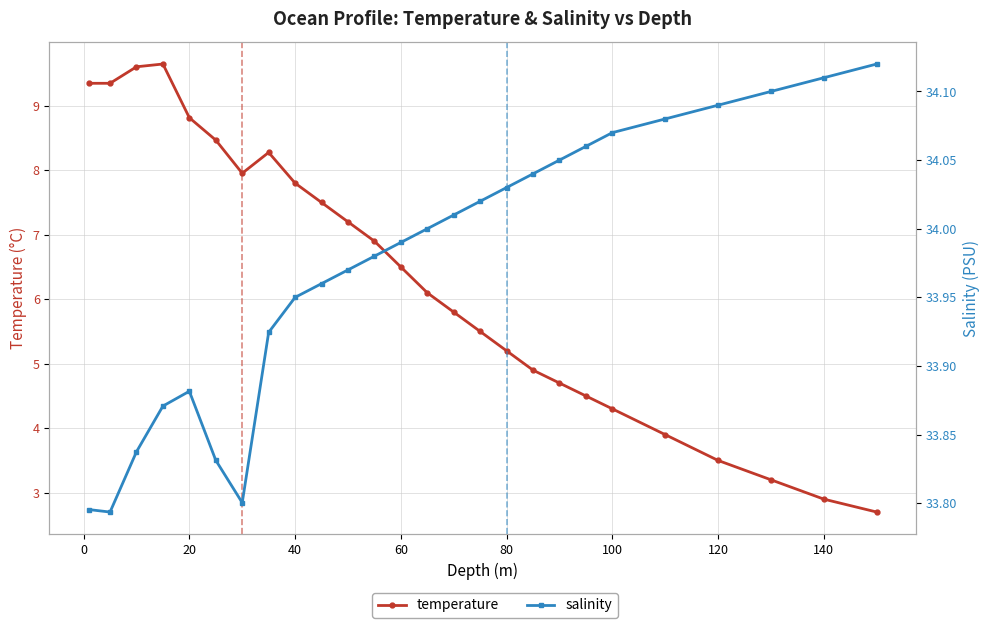

How many lines are shown in the chart?

2